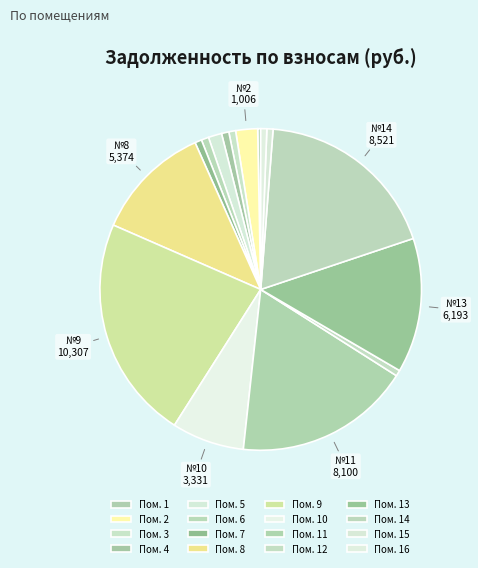

How many slices are in this pie chart?

16